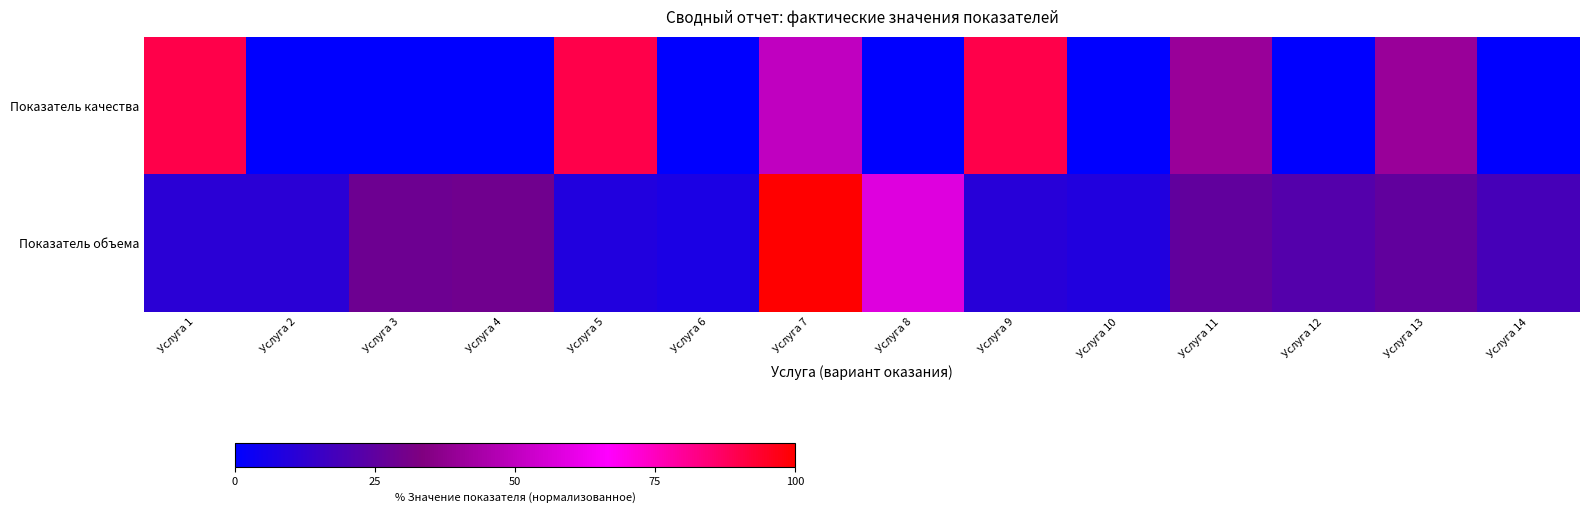

Between Услуга 3 and Услуга 1, which is larger?

Услуга 1